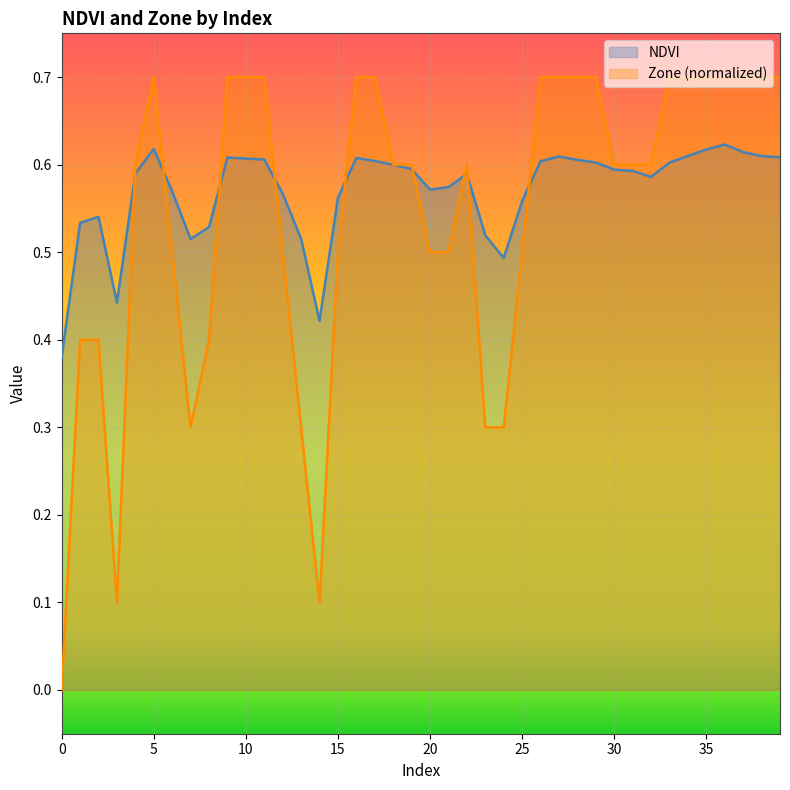

What is the value of the NDVI point at the 8th from the left?

0.5